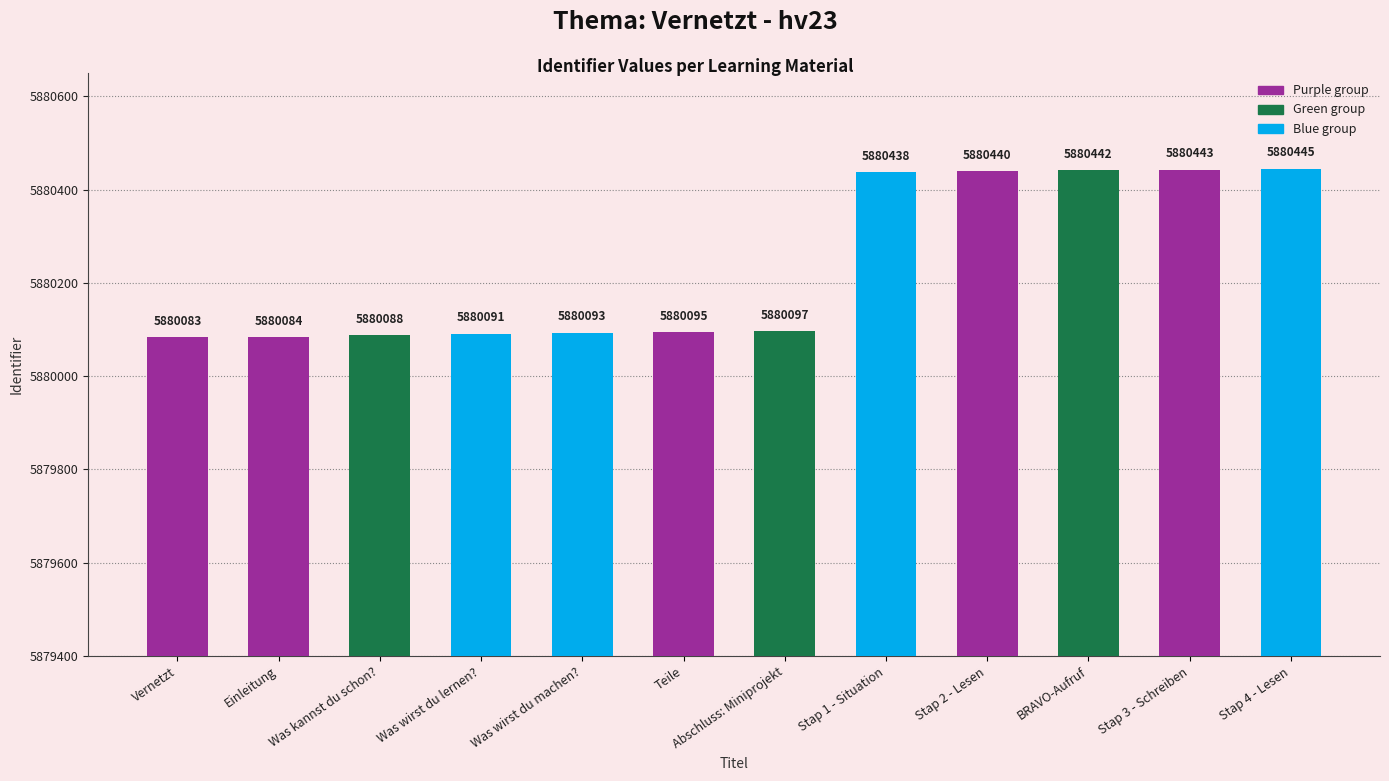

What is the change in value from Teile to Stap 3 - Schreiben?

+348